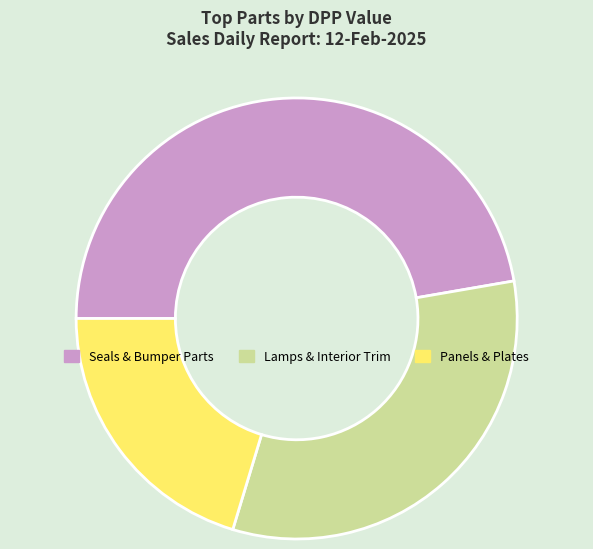

How many segments does this pie chart have?

3